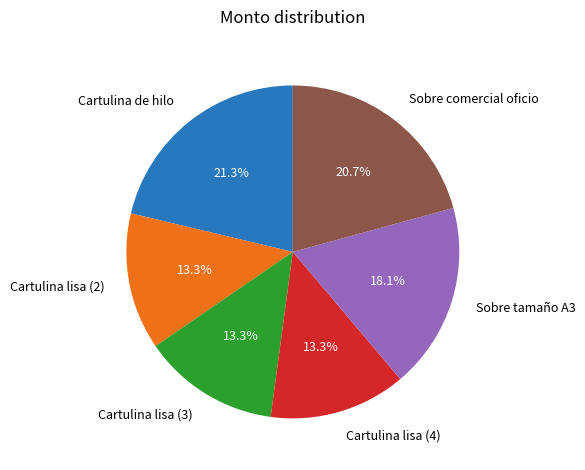

What is the ratio of the value at Cartulina de hilo to the value at Cartulina lisa (2)?

1.6